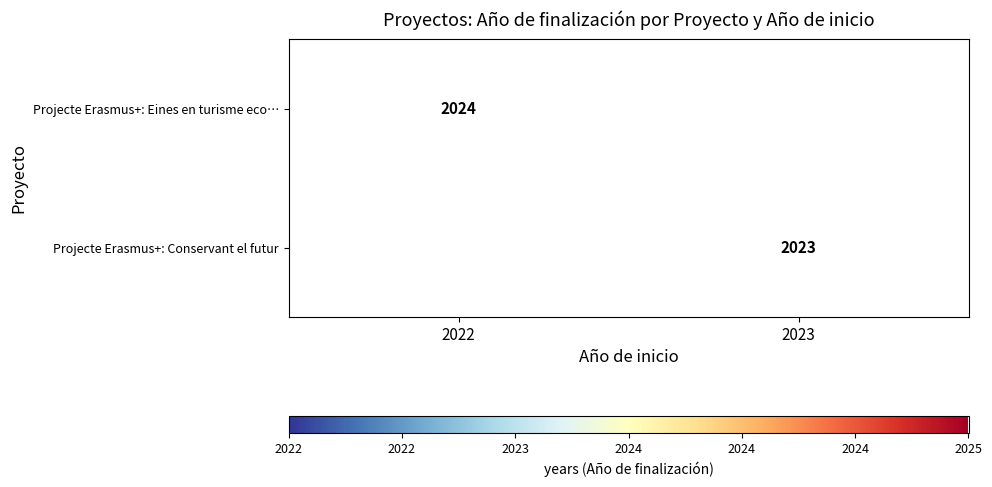

Which category has the lowest value across all series?

2023